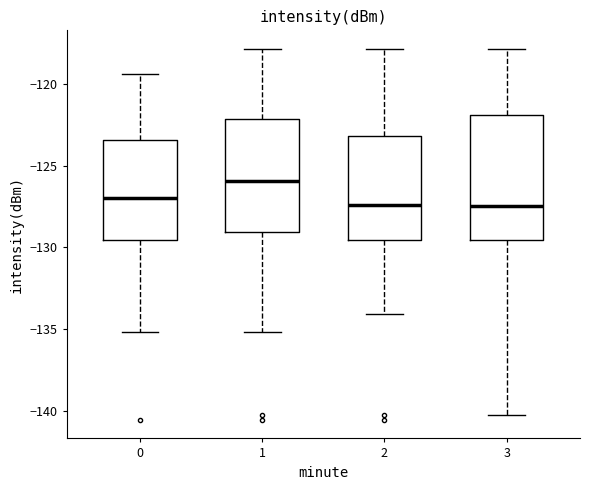

Comparing the boxes themselves (not the whiskers), which one is the tallest?

3